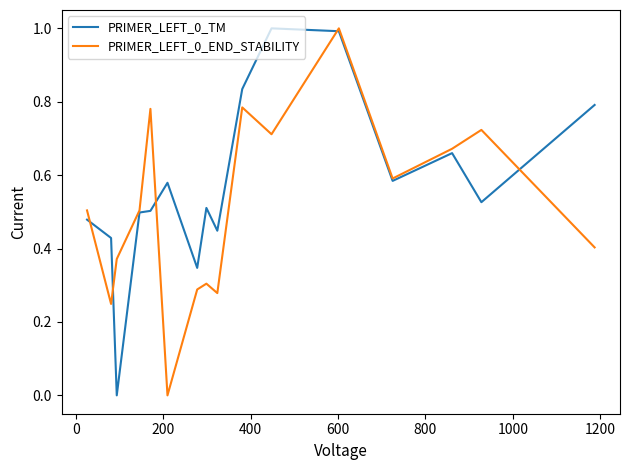

List the series in order of their overall mean, highest first.

PRIMER_LEFT_0_TM, PRIMER_LEFT_0_END_STABILITY